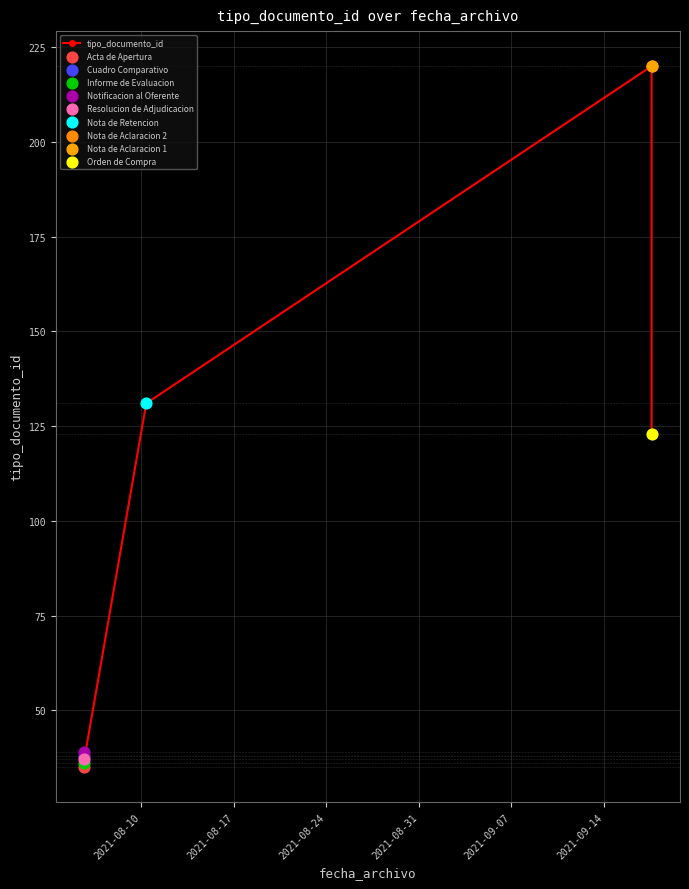

What is the change in value from 2021-08-17 to 2021-08-31?

+1